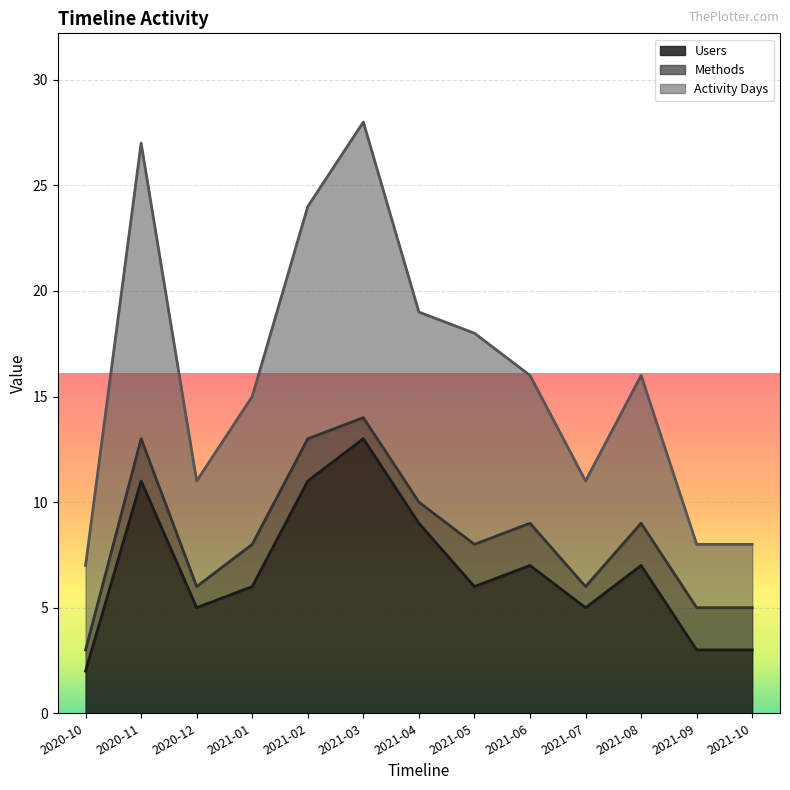

At which category is the sum across all series the highest?

2021-03